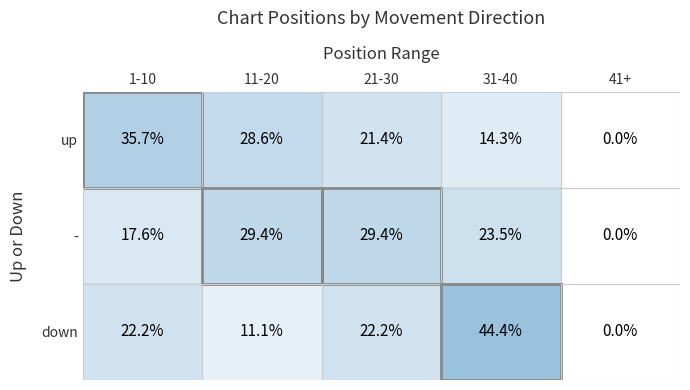

Rank the series at 1-10 from lowest to highest value.

-, down, up